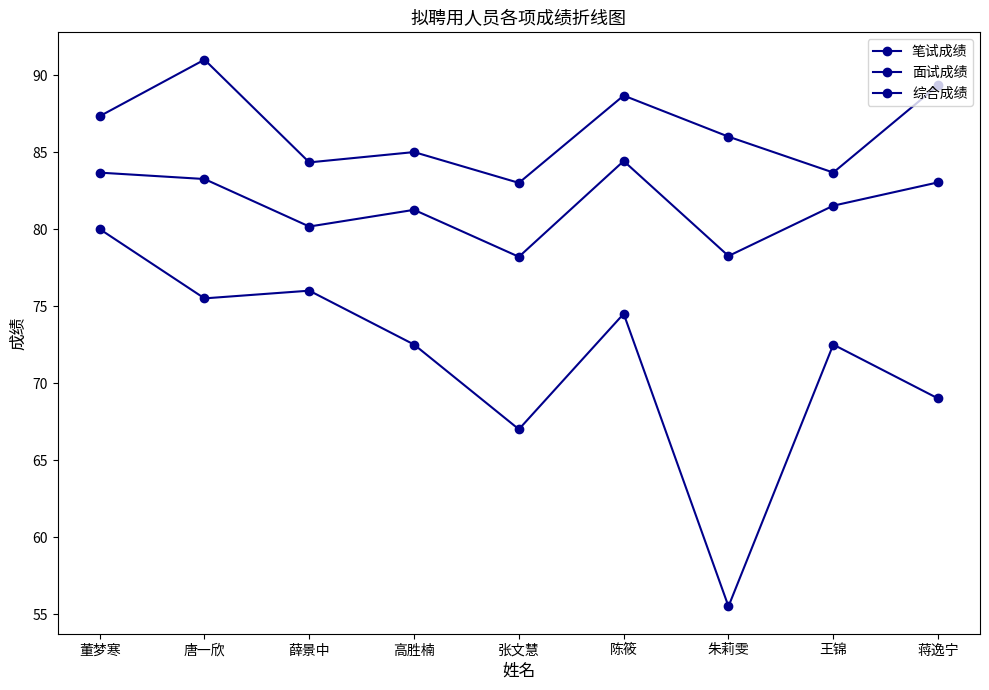

How many lines are shown in the chart?

3